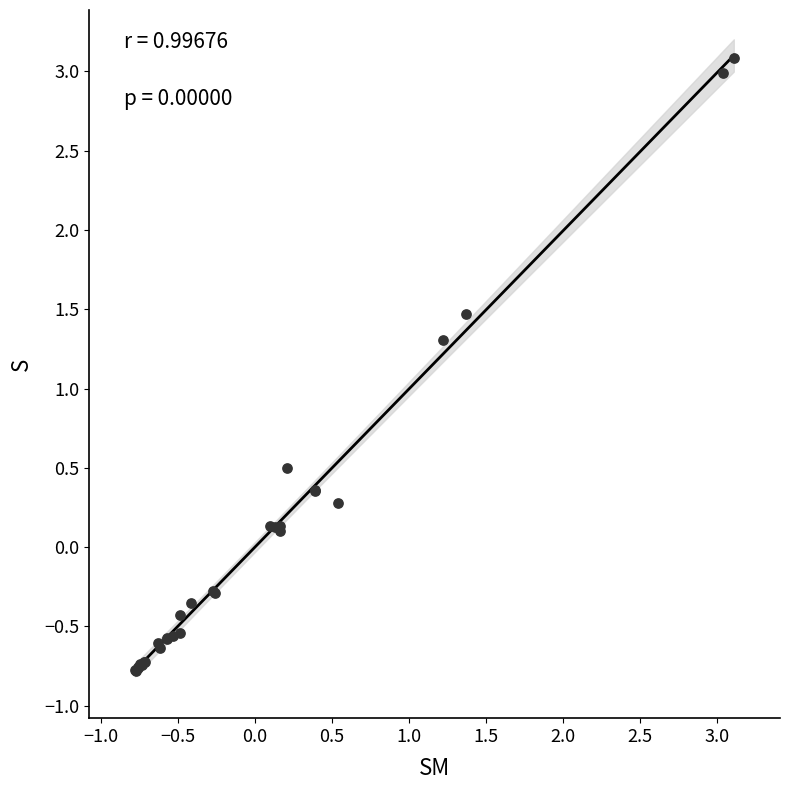

What Y value in the scatter plot is closest to 1?

1.3